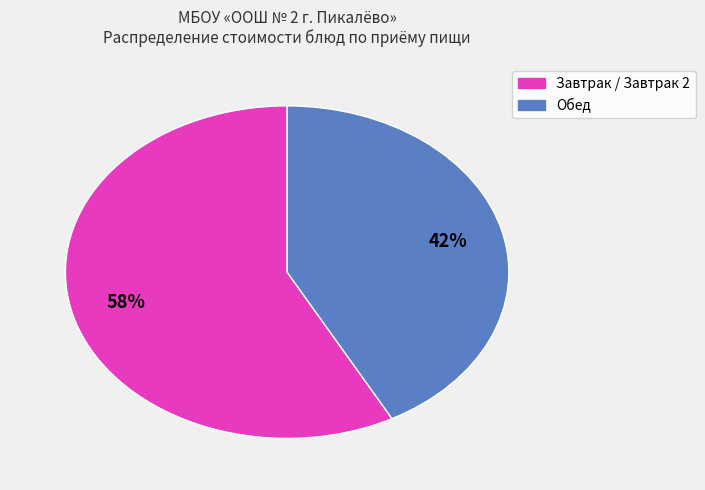

To the nearest percent, what is the difference between the largest and smallest slice percentages?

16%